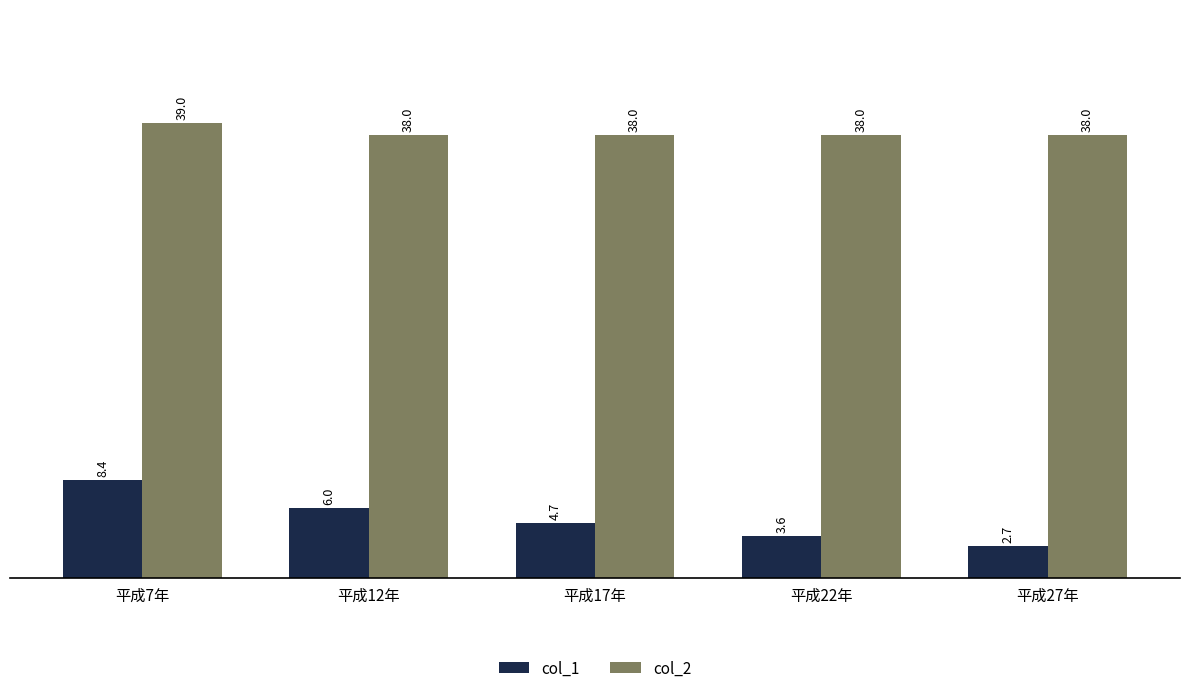

At which category is the sum across all series the highest?

平成7年